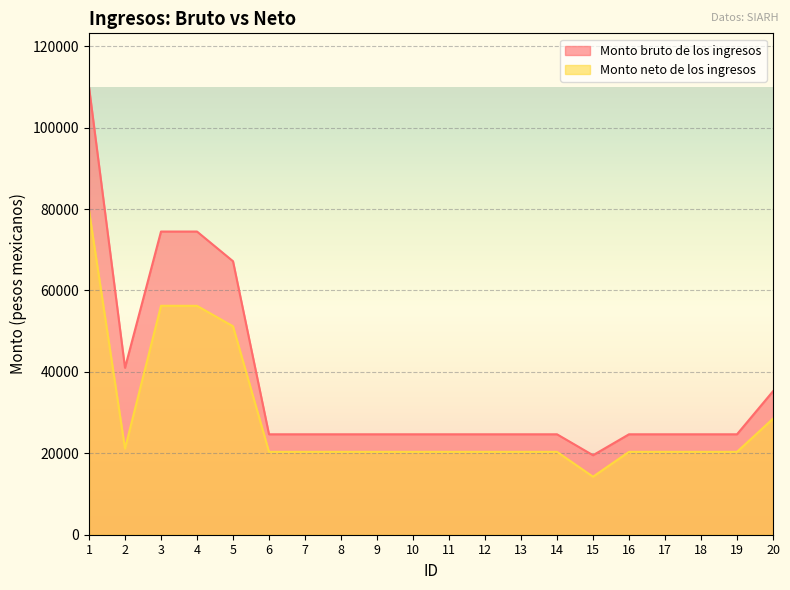

Which label corresponds to the largest value in the chart?

1